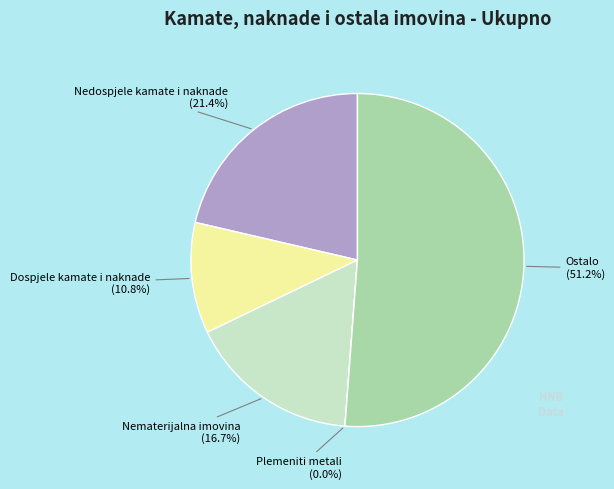

The Nedospjele kamate i naknade slice represents 27% of the pie. True or false?

False